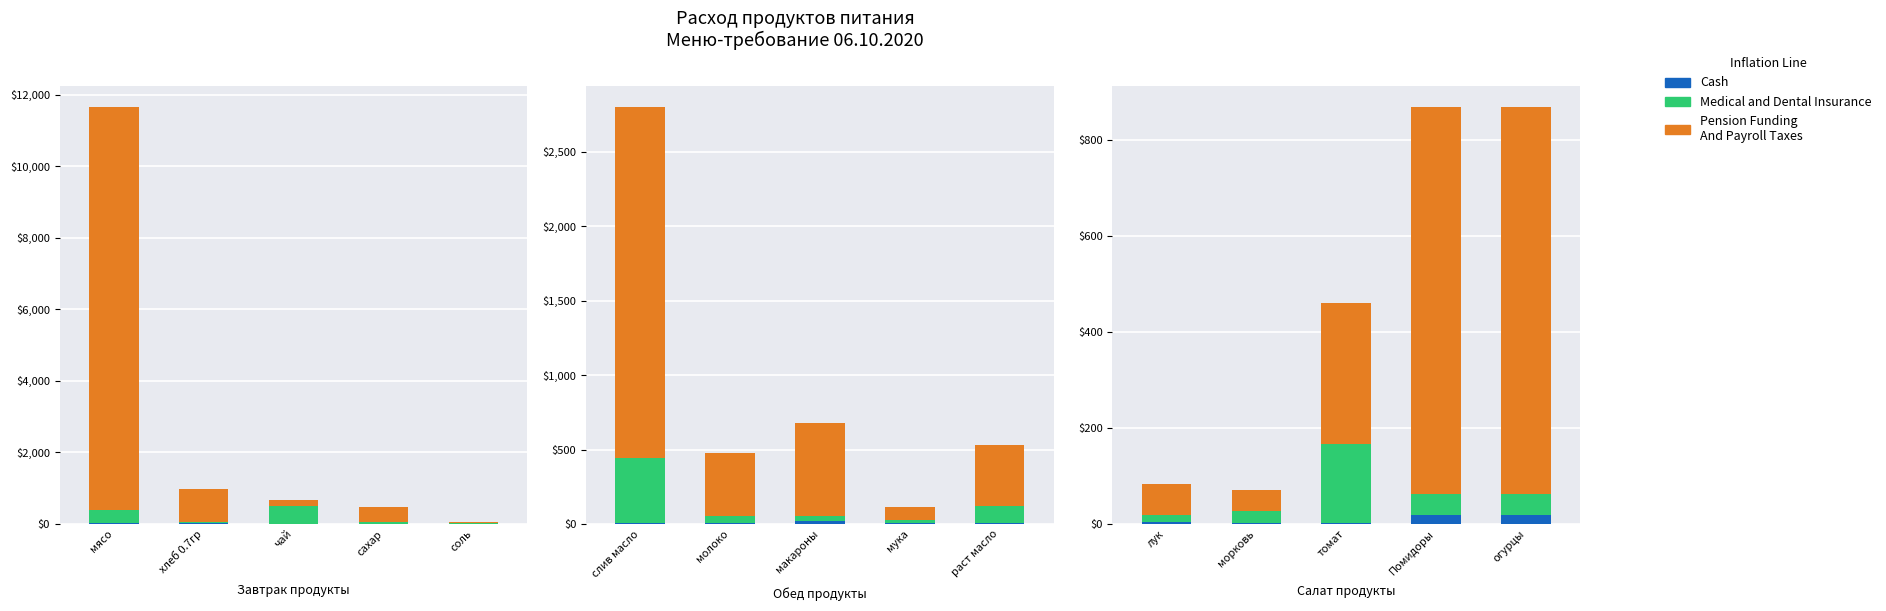

What position from the right is томат?

3